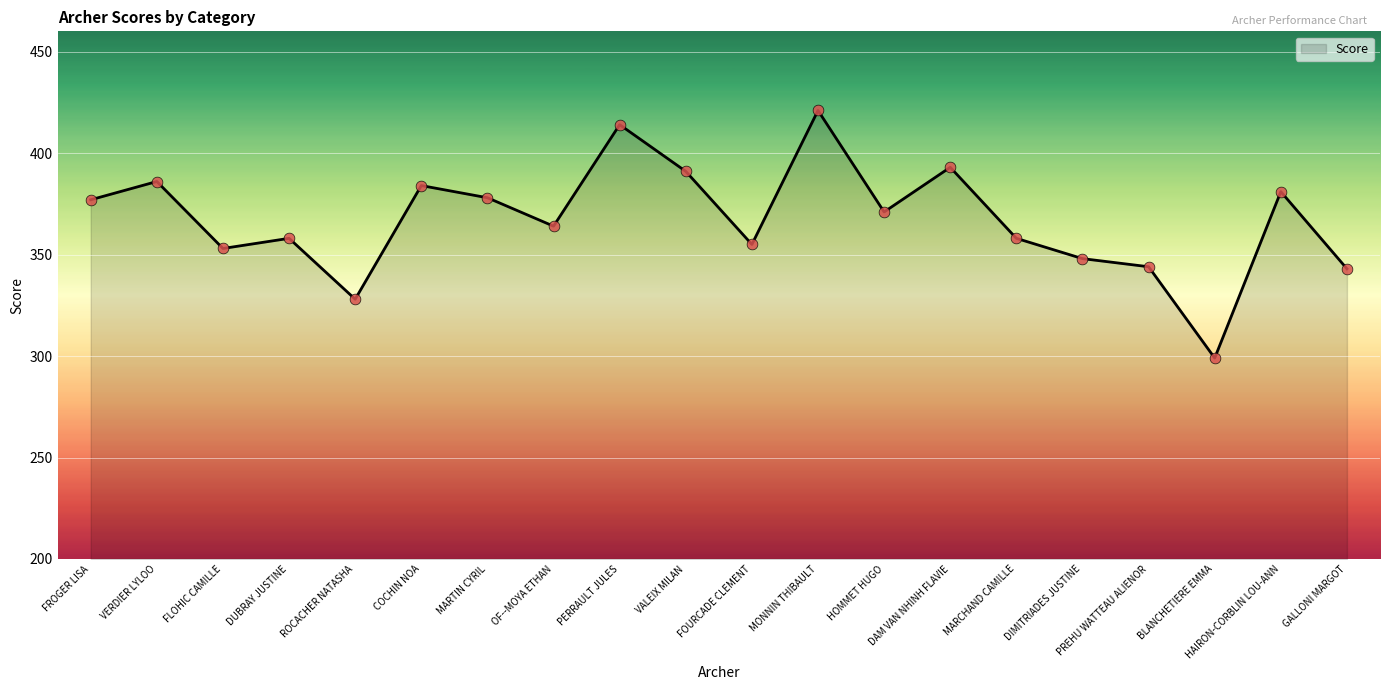

What is the change in value from FLOHIC CAMILLE to MARTIN CYRIL?

+25